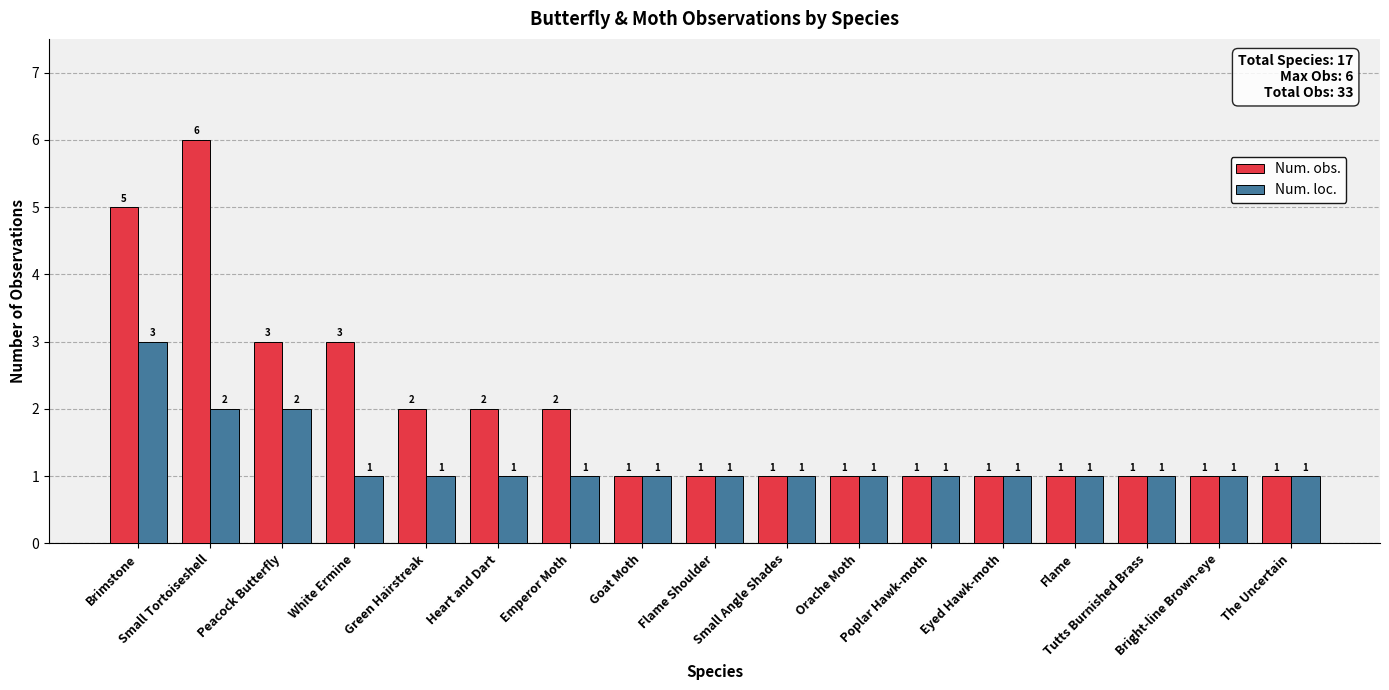

Is the value of Num. loc. at Flame Shoulder greater than the value of Num. obs. at Small Tortoiseshell?

No